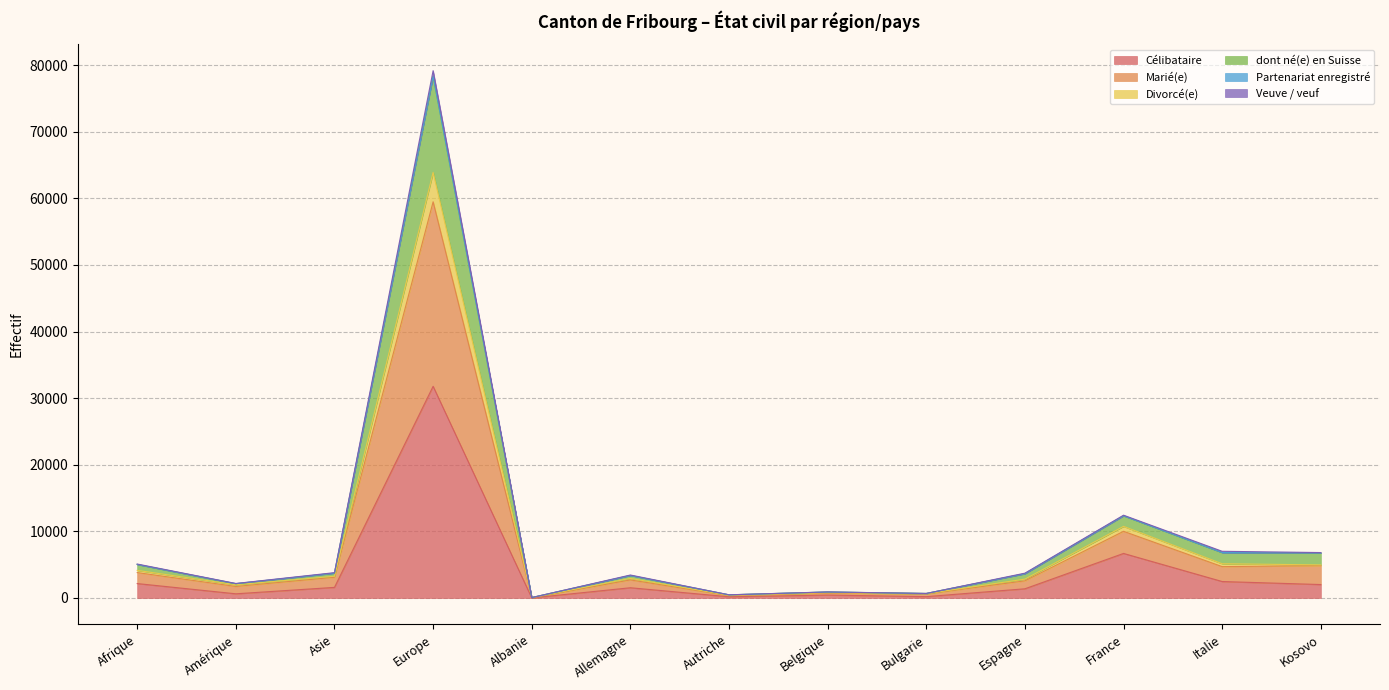

What is the maximum value for Célibataire?

31778